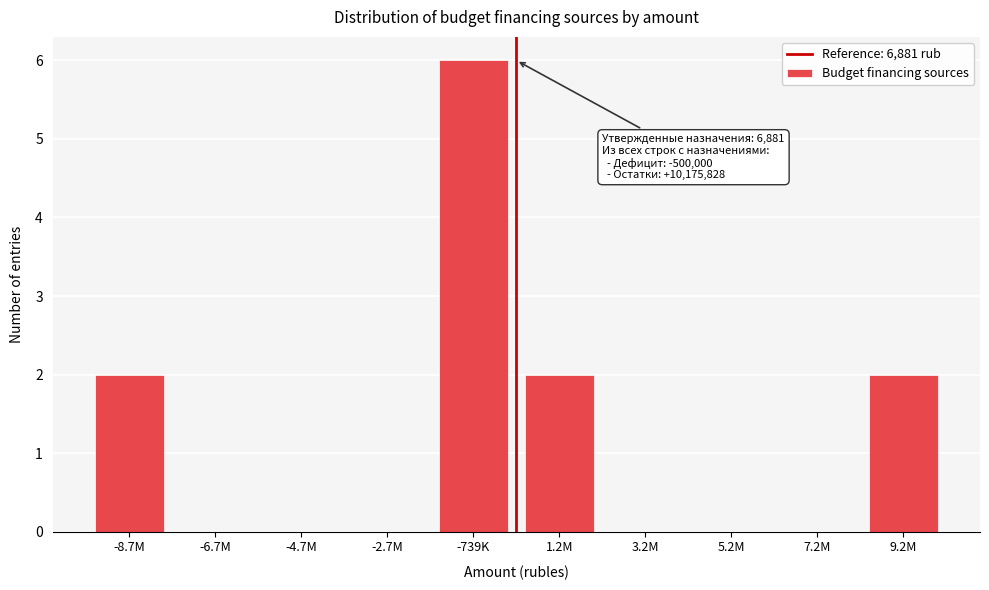

Reading left to right, list all the values displayed in this chart.

-8.7M=2	-6.7M=0	-4.7M=0	-2.7M=0	-739K=6	1.2M=2	3.2M=0	5.2M=0	7.2M=0	9.2M=2